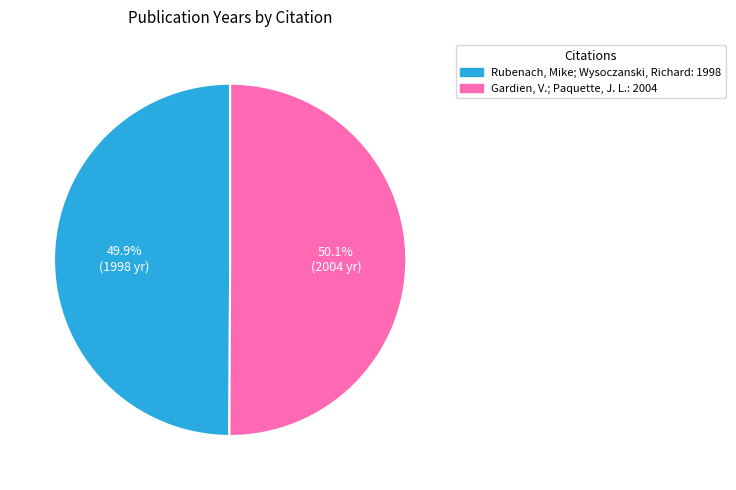

What percentage is NOT represented by Rubenach, Mike; Wysoczanski, Richard?

50.1%